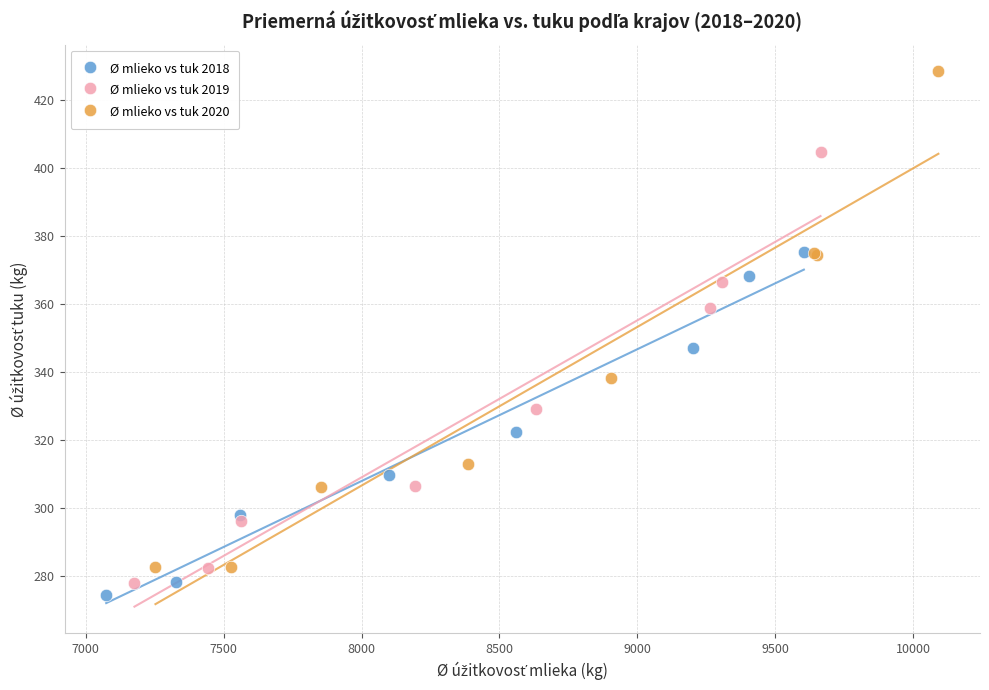

Which series has the largest Y range (max minus min)?

Ø mlieko vs tuk 2020